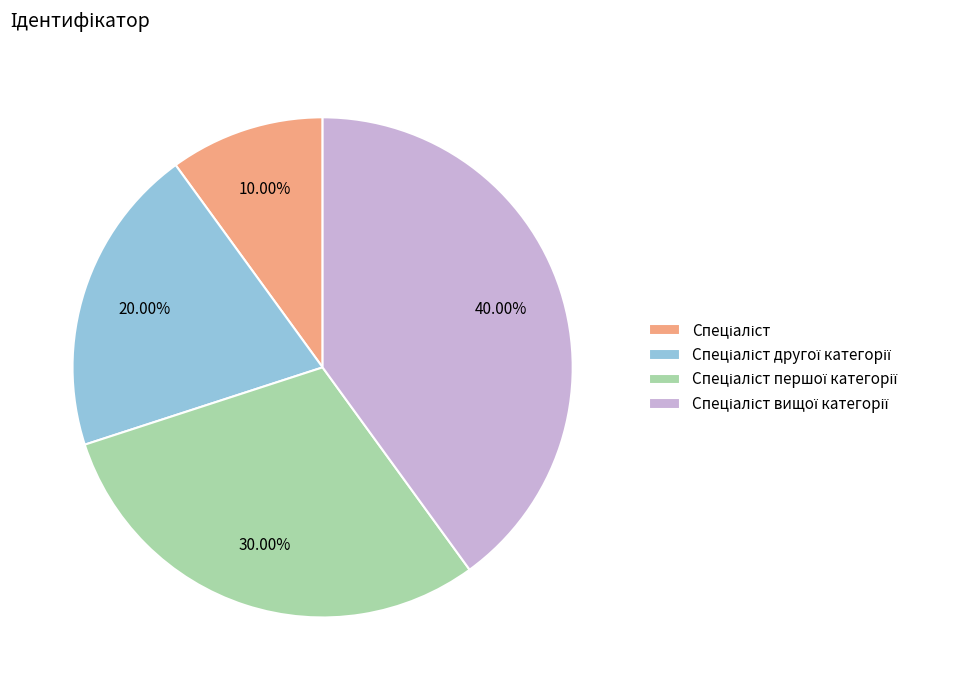

Is there a majority slice in this chart?

No